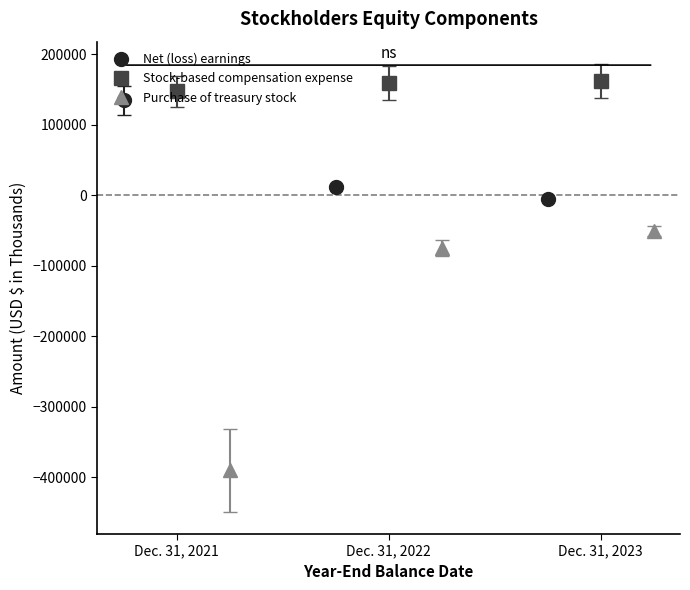

At which label does Stock-based compensation expense first exceed 159358?

Dec. 31, 2023